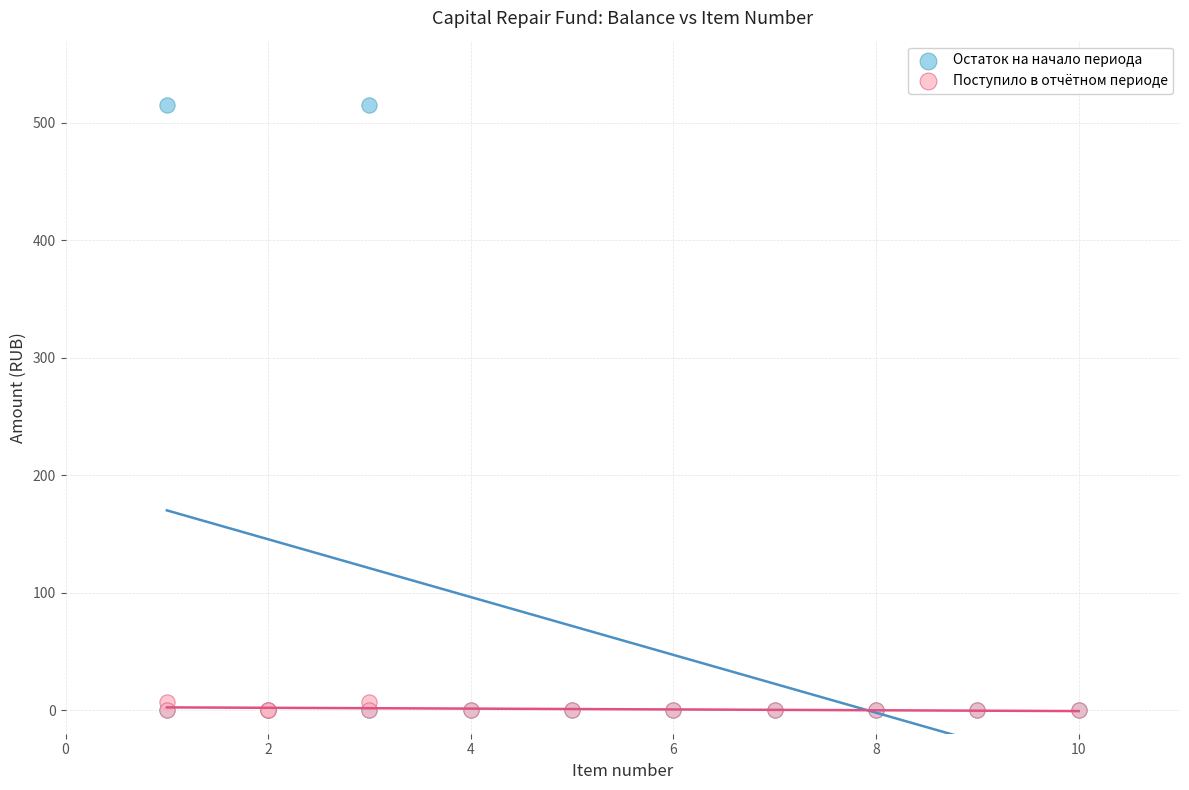

Which series has the largest Y range (max minus min)?

Остаток на начало периода